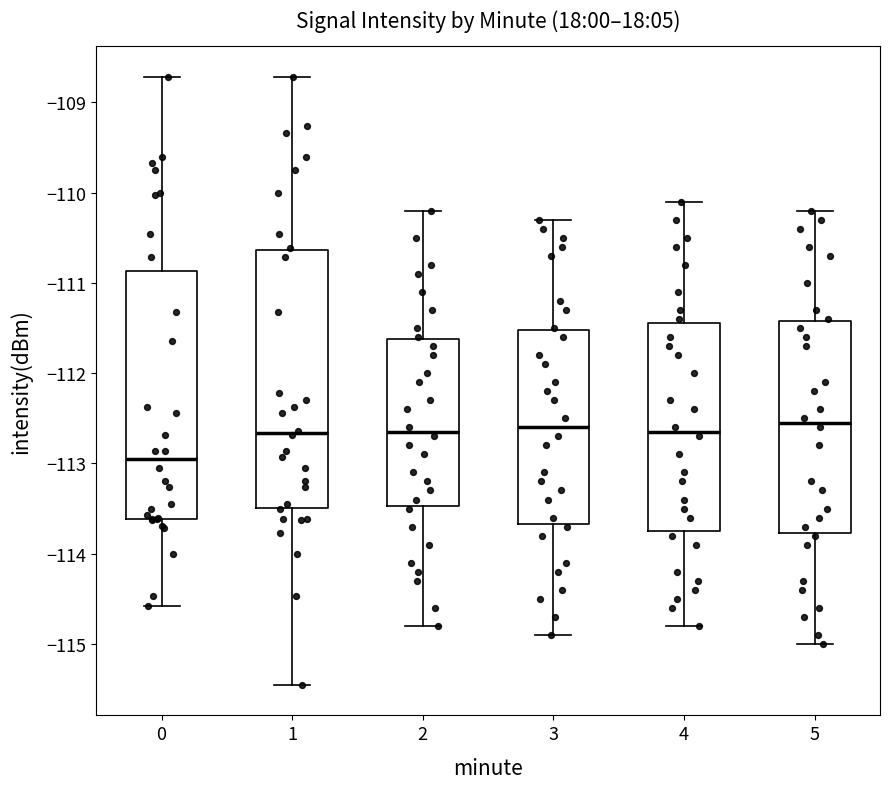

Reading left to right, transcribe this box plot: for each box, give where its median line is, the range the box spans, and where its two whiskers end, as read against the y-axis. The values are not printed on the chart, so give them approximately, as read against the axis.

0: median -113.0, box -113.6 to -110.9, whiskers -114.6 to -108.7
1: median -112.7, box -113.5 to -110.6, whiskers -115.5 to -108.7
2: median -112.6, box -113.5 to -111.6, whiskers -114.8 to -110.2
3: median -112.6, box -113.7 to -111.5, whiskers -114.9 to -110.3
4: median -112.6, box -113.7 to -111.4, whiskers -114.8 to -110.1
5: median -112.5, box -113.8 to -111.4, whiskers -115.0 to -110.2